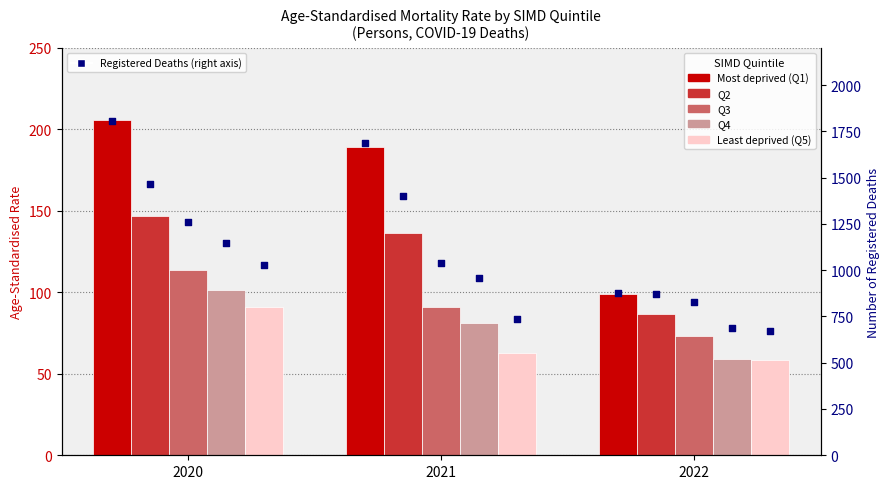

Which series has the largest Y range (max minus min)?

Most deprived (Q1)